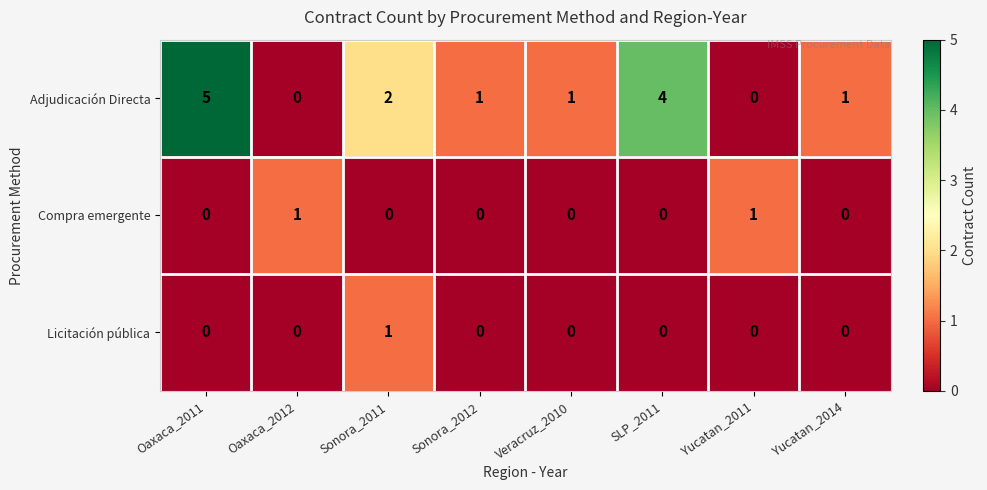

Where is Adjudicación Directa nearest to the value 2?

Sonora_2011